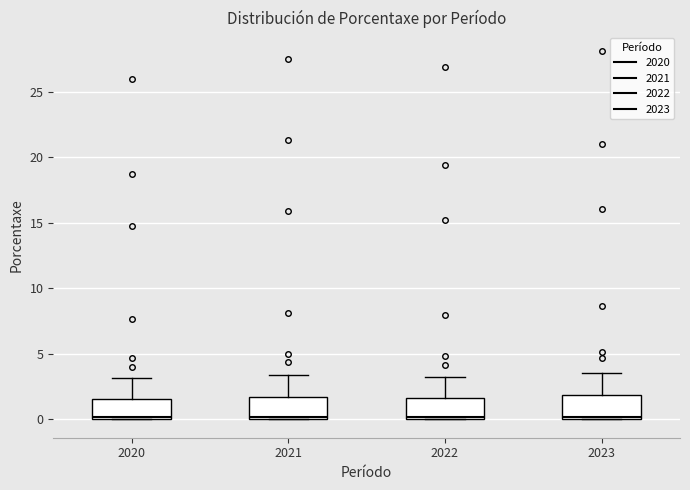

Reading left to right, read every box against the y-axis: the position of its median line, the range the box covers, and the ends of its whiskers. The values are not printed on the chart, so give them approximately, as read against the axis.

2020: median 0.0, box 0.0 to 1.5, whiskers 0.0 to 3.0
2021: median 0.0 (just above the box's lower edge), box 0.0 to 1.5, whiskers 0.0 to 3.5
2022: median 0.0 (just above the box's lower edge), box 0.0 to 1.5, whiskers 0.0 to 3.0
2023: median 0.0 (just above the box's lower edge), box 0.0 to 2.0, whiskers 0.0 to 3.5